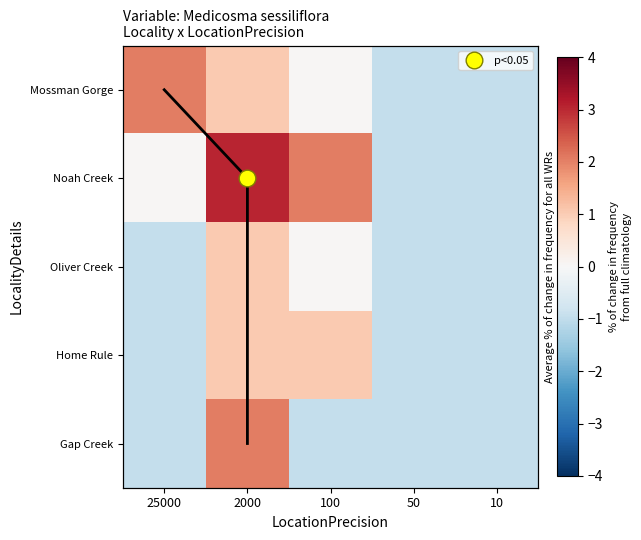

How many data points in Oliver Creek are above 0?

2